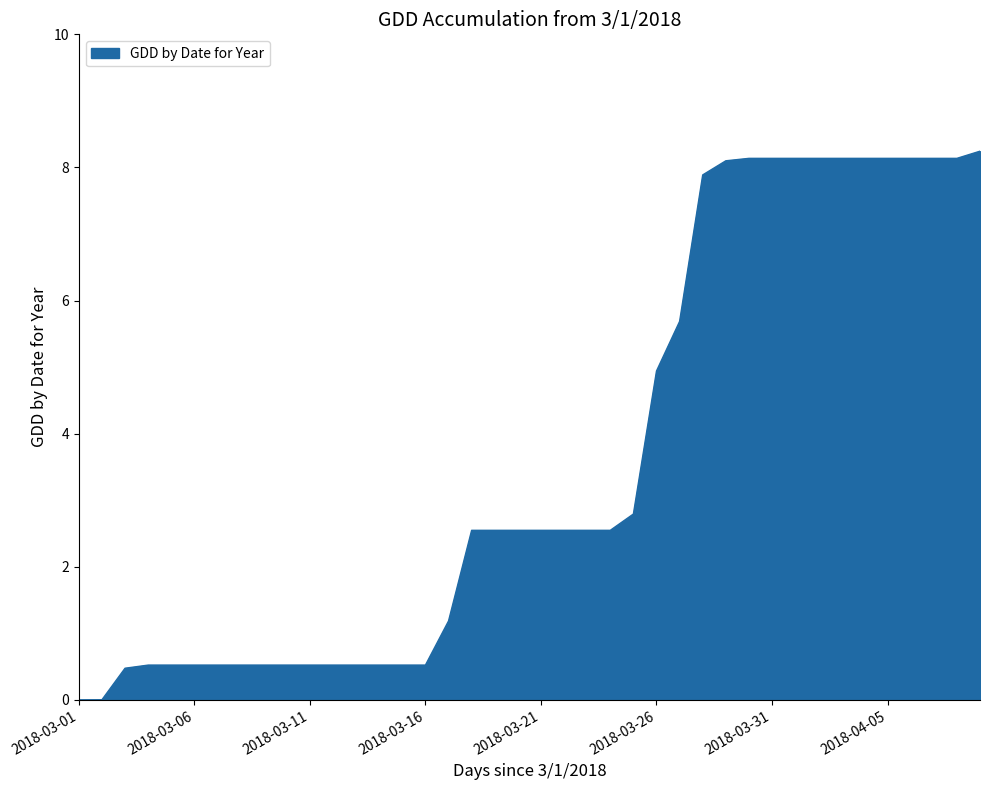

What is the greatest value displayed?

8.2